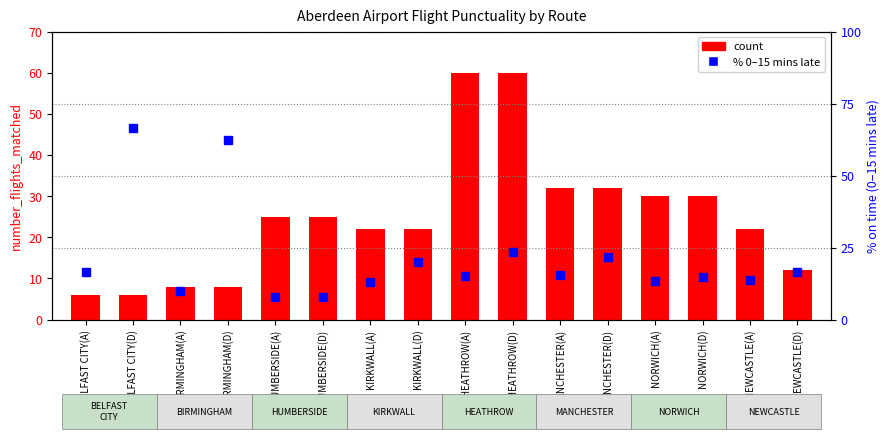

What is the difference between the second highest and minimum values in the count series?

54.0